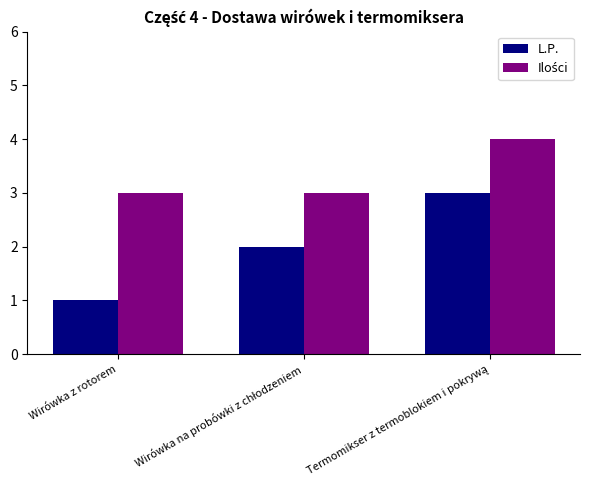

What is the sum of all L.P. values?

6